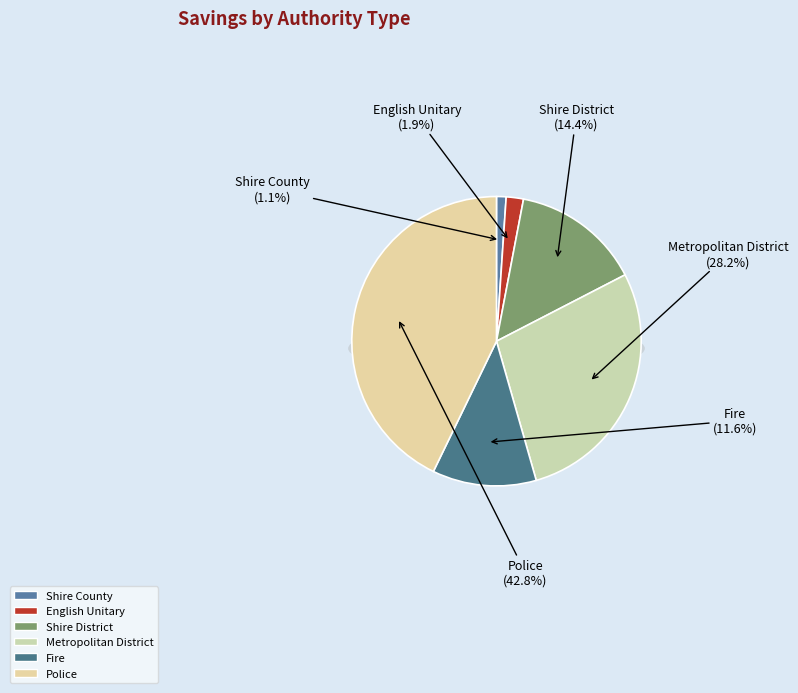

To the nearest percent, what portion does Shire County represent?

1%